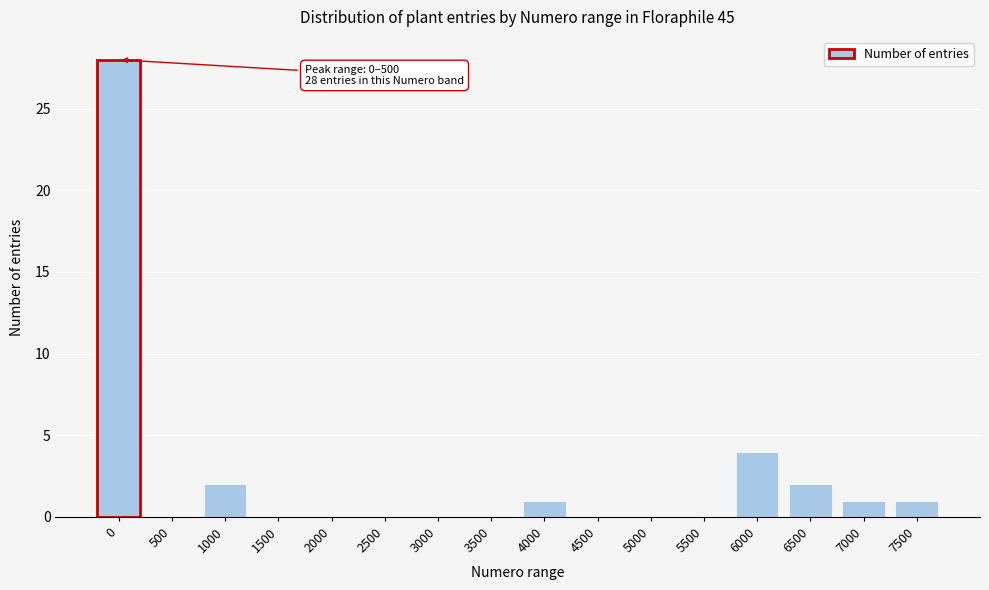

Reading left to right, extract all data points from this chart.

0=28	500=0	1000=2	1500=0	2000=0	2500=0	3000=0	3500=0	4000=1	4500=0	5000=0	5500=0	6000=4	6500=2	7000=1	7500=1